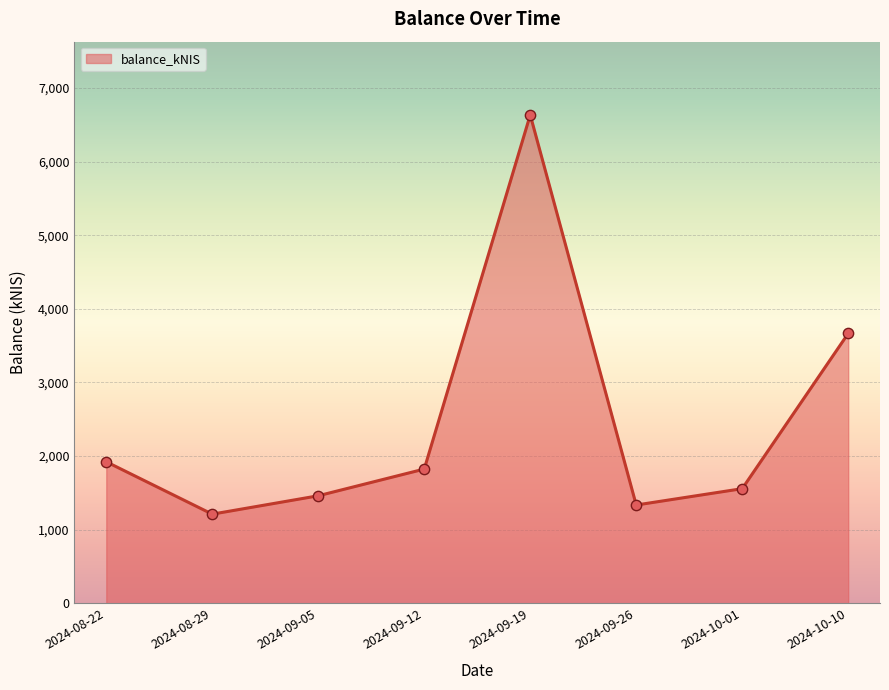

Between 2024-10-01 and 2024-09-12, which is larger?

2024-09-12